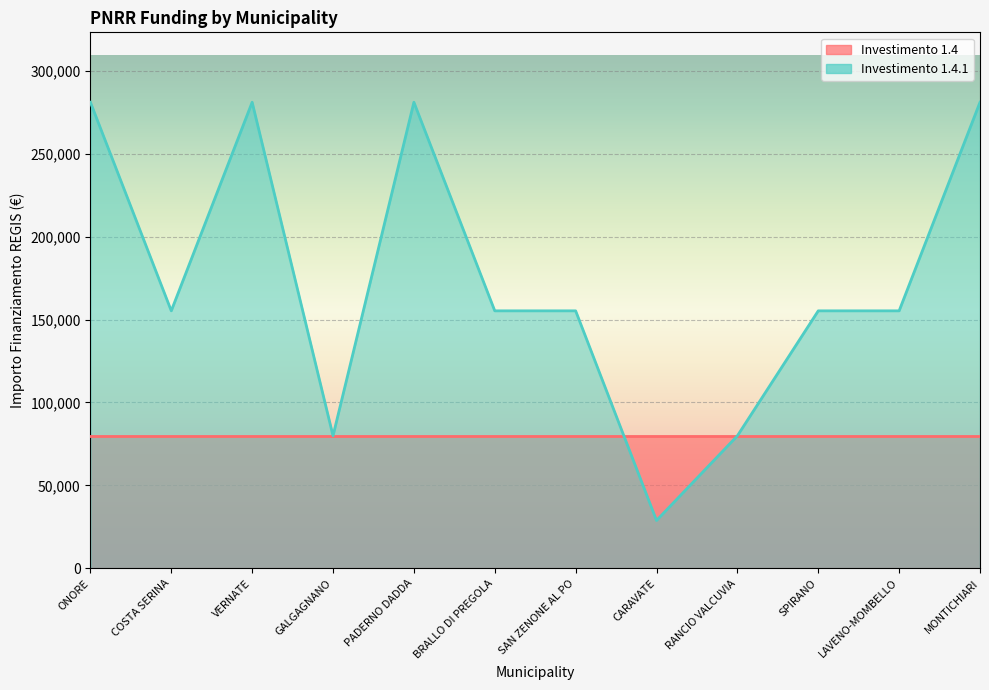

What is the label of the 2nd point from the left?

COSTA SERINA